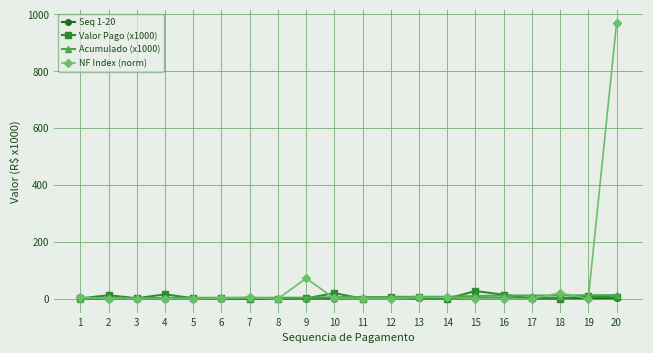

Which series ends up on top after the final intersection of NF Index (norm) and Valor Pago (x1000)?

NF Index (norm)